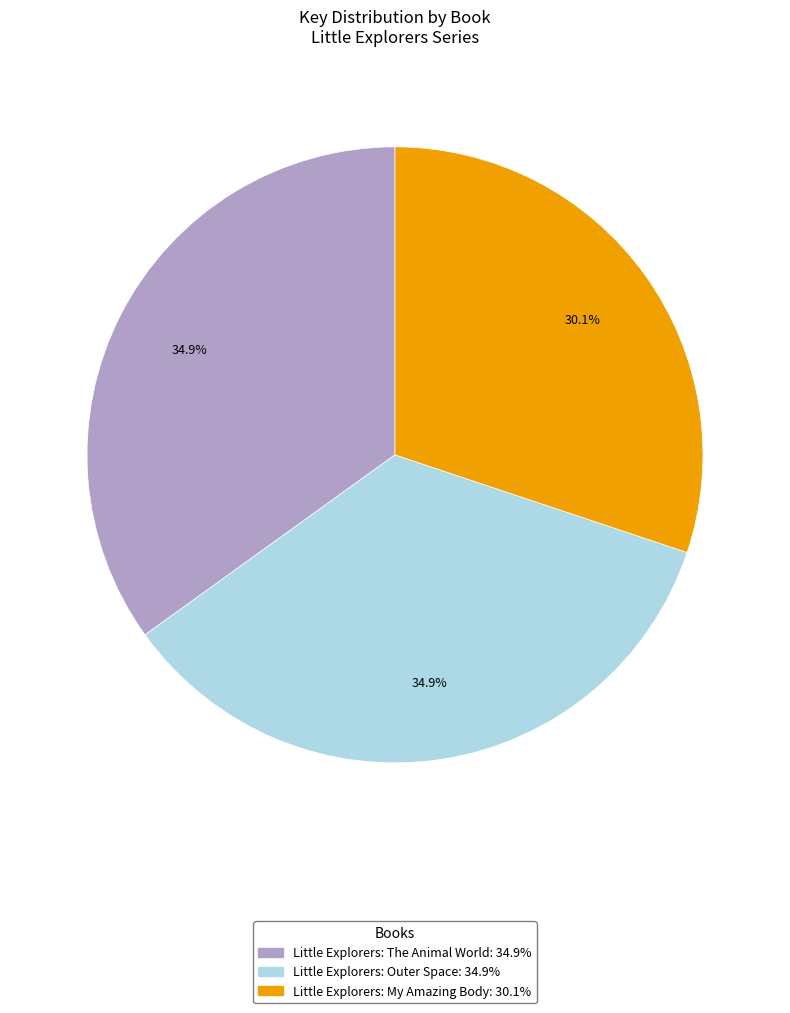

To the nearest percent, what is the difference between the Little Explorers: Outer Space and Little Explorers: My Amazing Body slice percentages?

5%